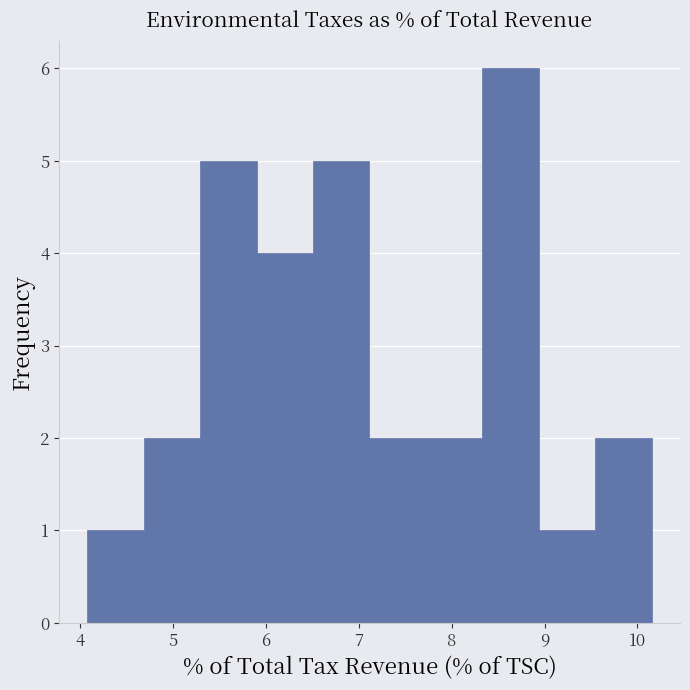

Over which range of the x-axis is the bar tallest?

8.3 to 8.9